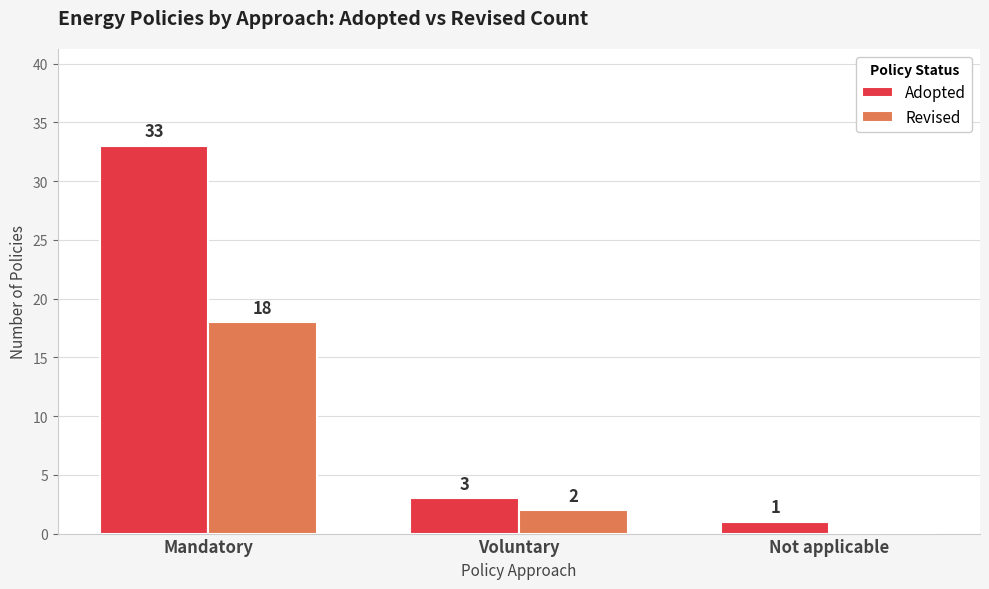

At which label does Revised reach its peak?

Mandatory